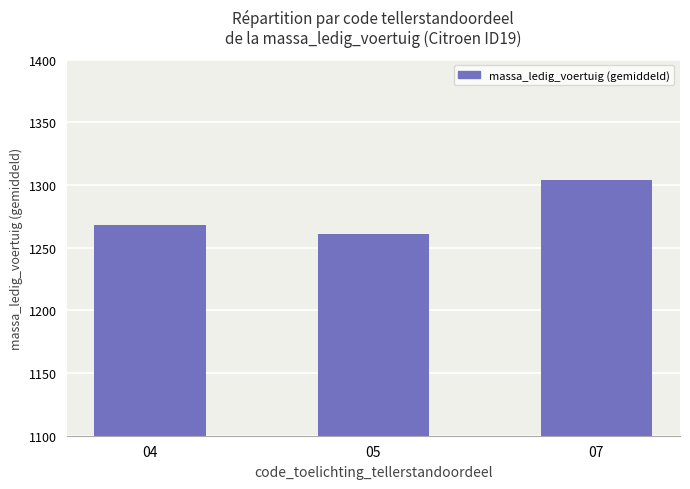

Count the number of data series in this chart.

1